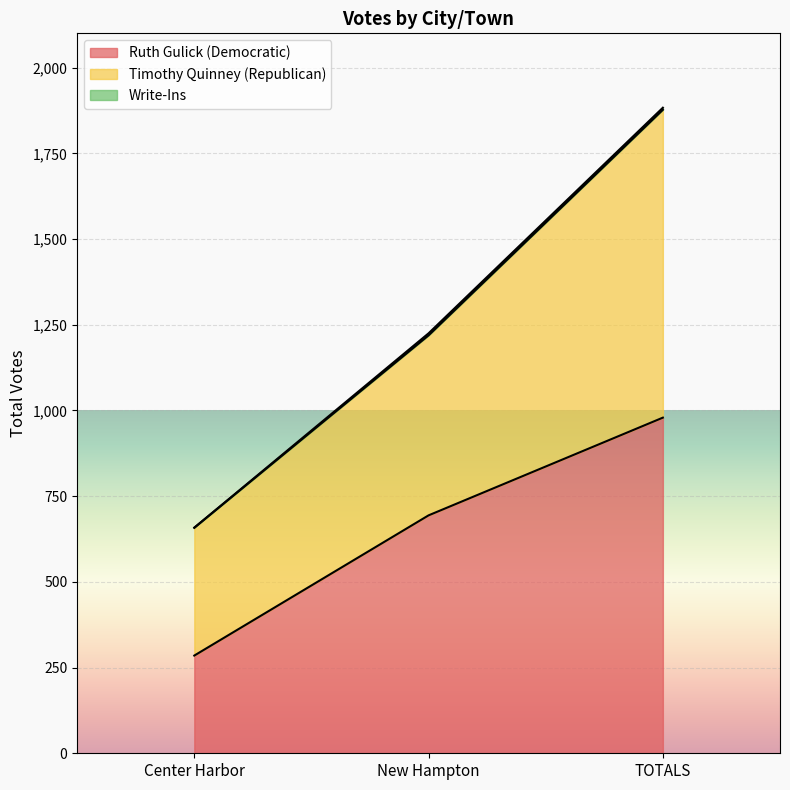

At which label is Ruth Gulick (Democratic) closest to 632?

New Hampton